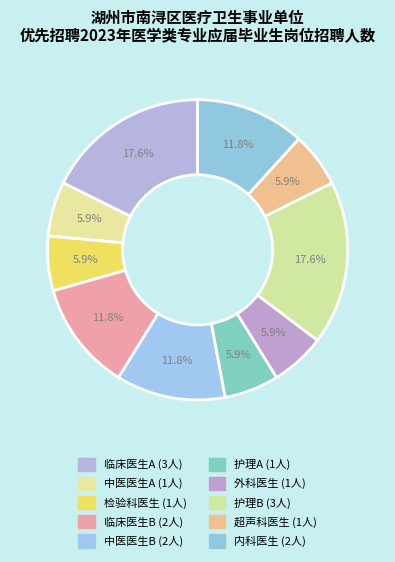

What is the ratio of the value at 内科医生 to the value at 中医医生B?

1.0